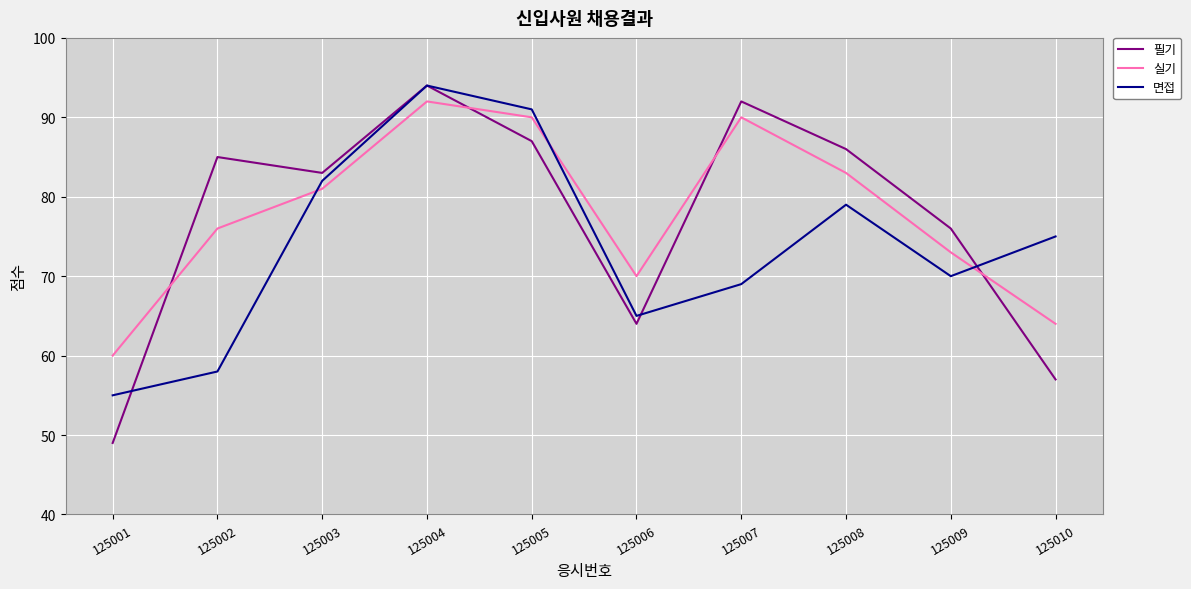

Read the 면접 value at 125002.

58